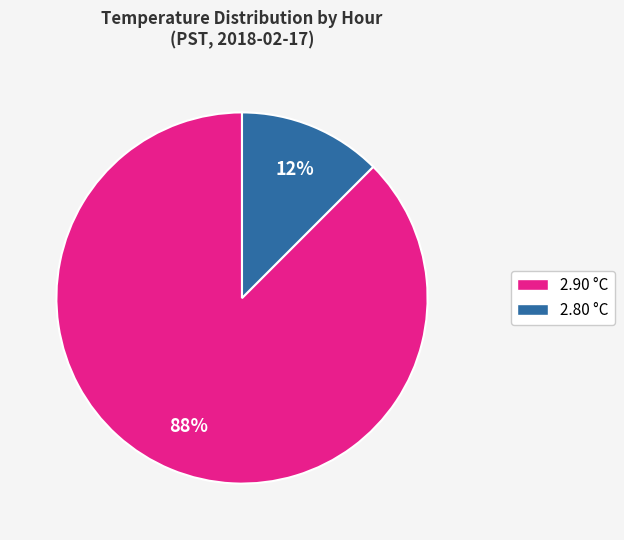

Is there a majority slice in this chart?

Yes